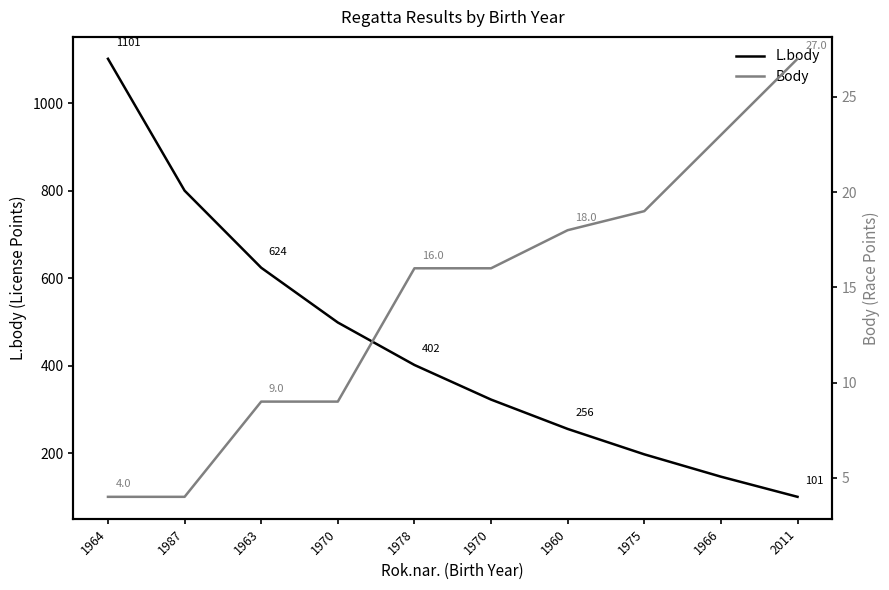

What is the difference between the L.body values at 1987 and 1970?

301